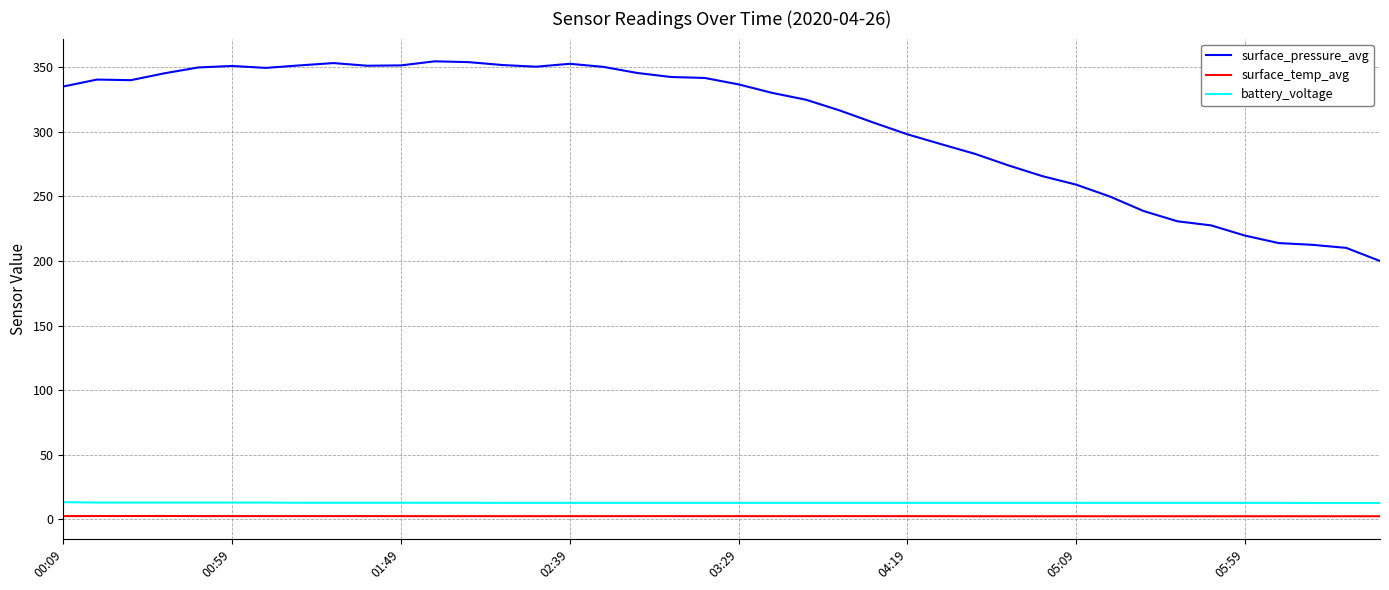

What is the minimum value for surface_pressure_avg?

200.0